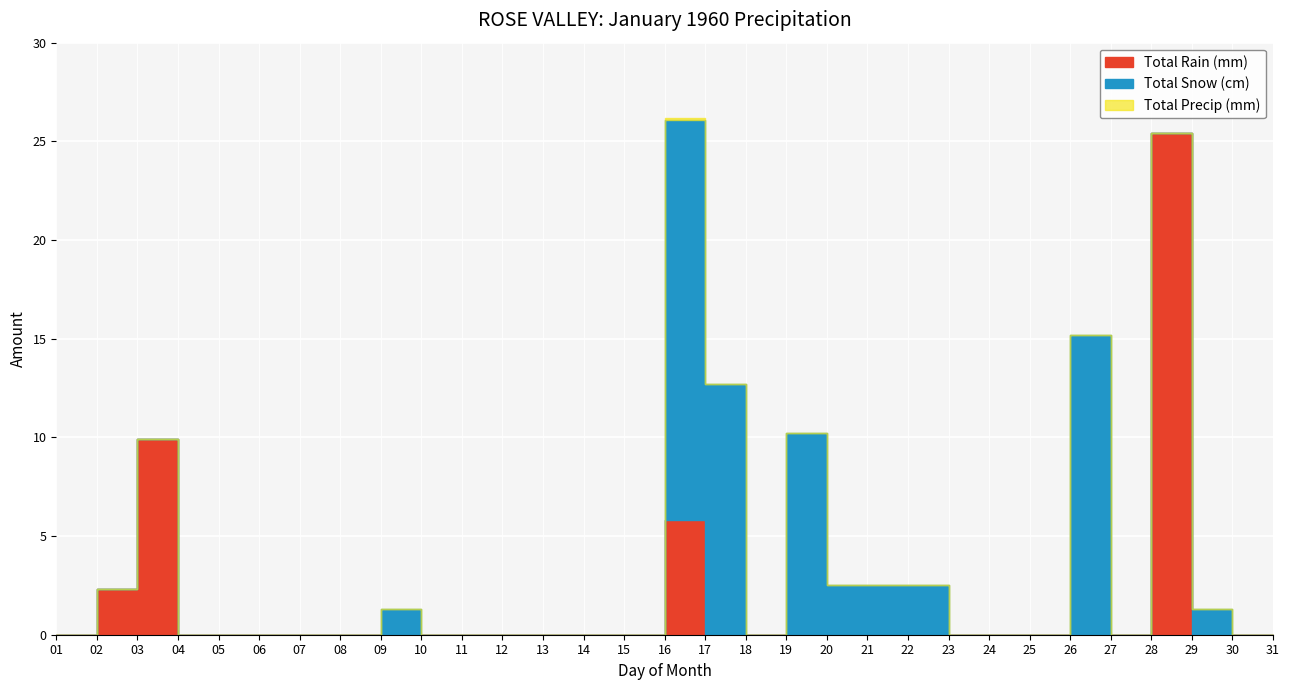

In Total Snow (cm), how many points are lower than both neighbors (excluding endpoints)?

1